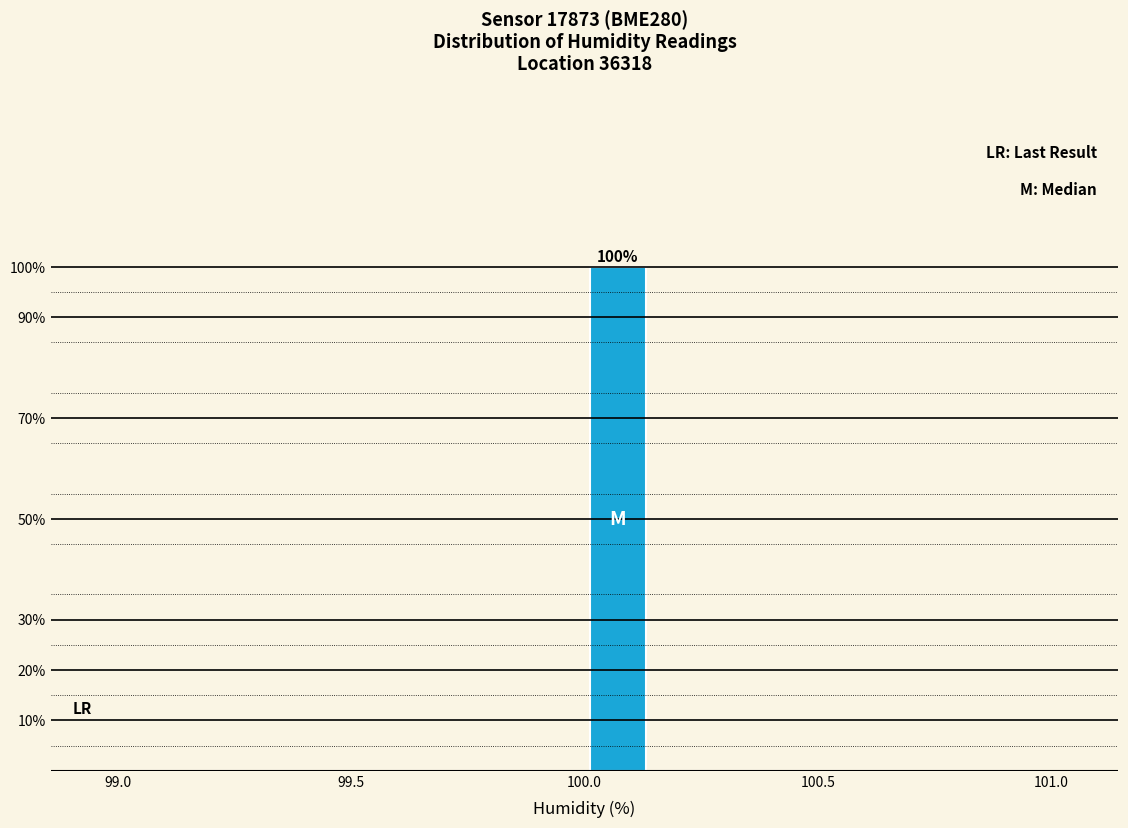

Around what value on the x-axis is the tallest bar? Give the approximate position of its centre, as read against the axis.

100.05